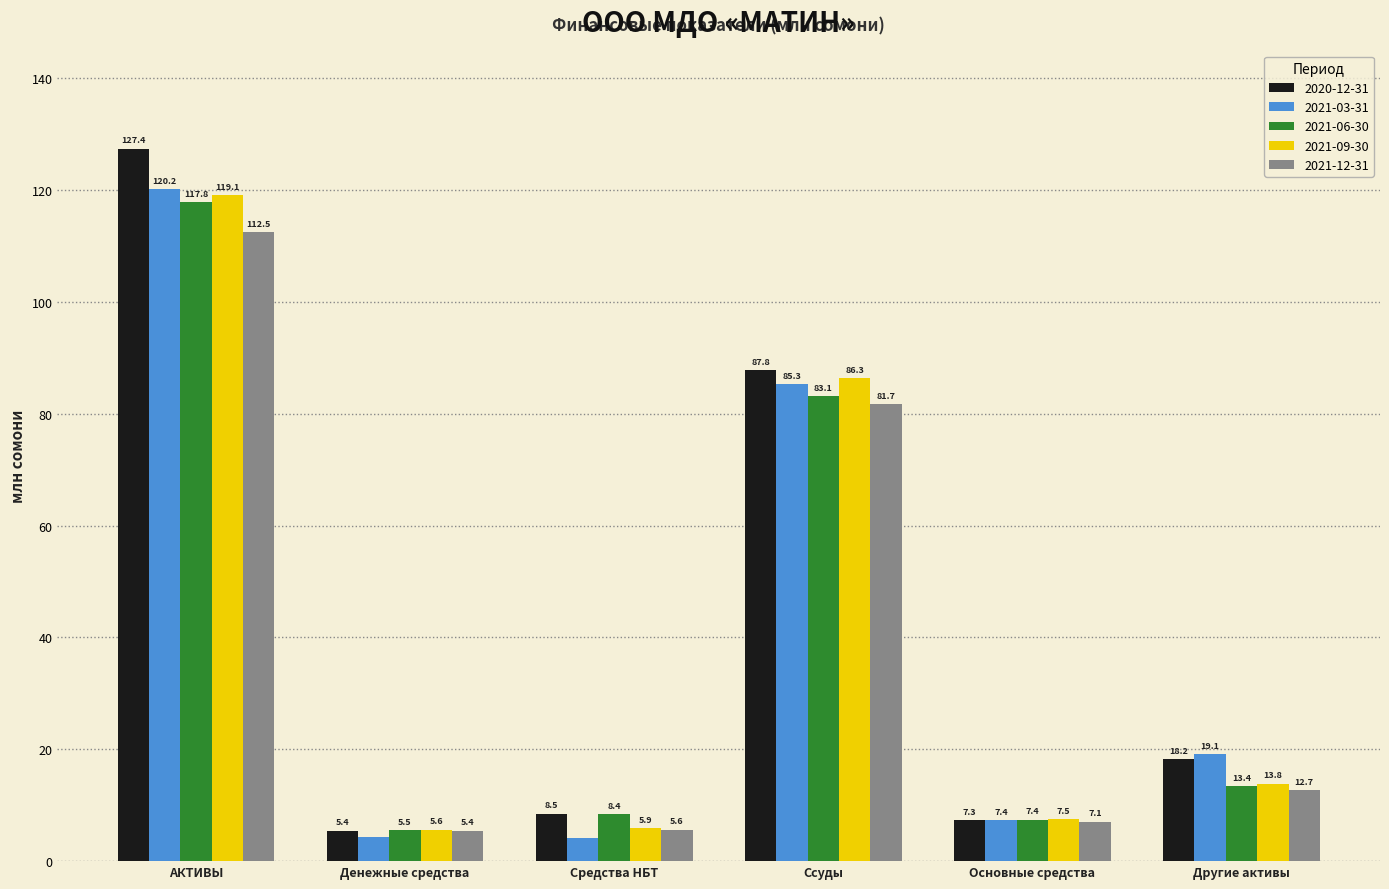

True or false: 2021-06-30 has a value of 5.5 at Денежные средства.

True